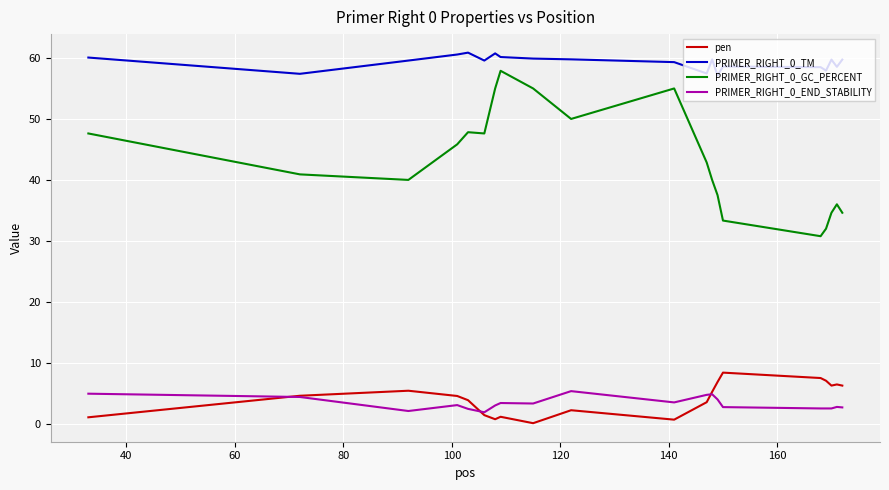

Which series has the largest total across all categories?

PRIMER_RIGHT_0_TM